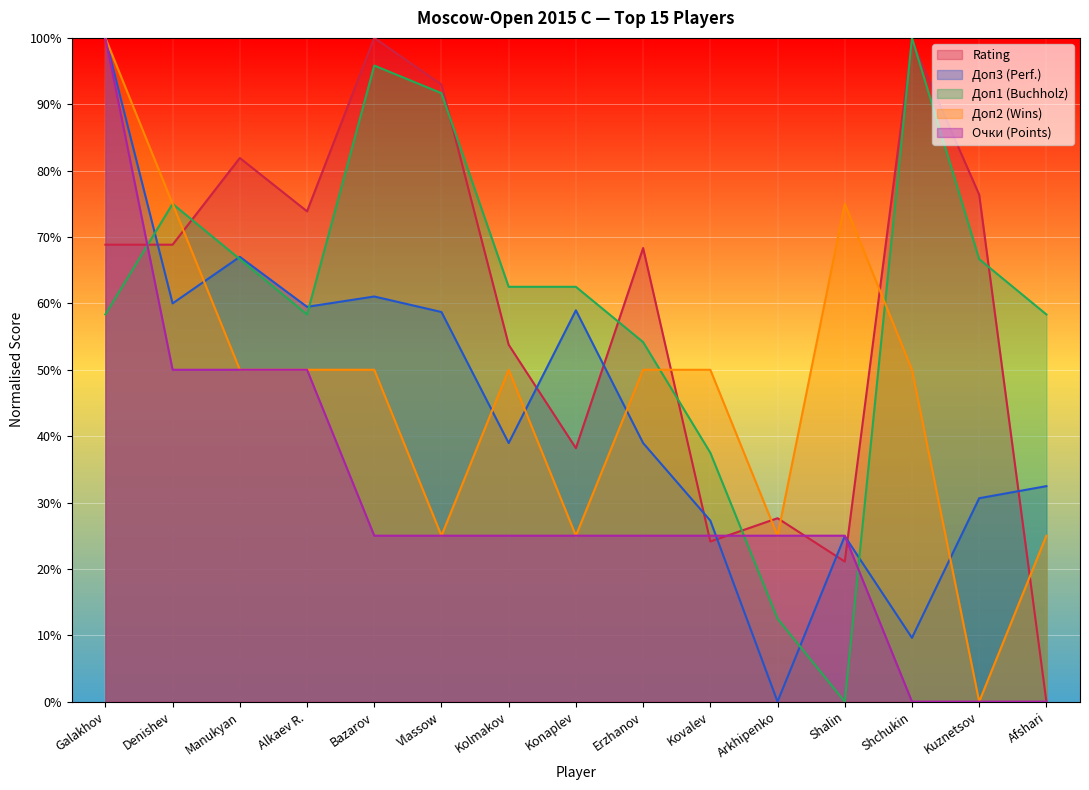

What is the difference between the Доп1 values at Alkaev R. and Shalin?

58.3